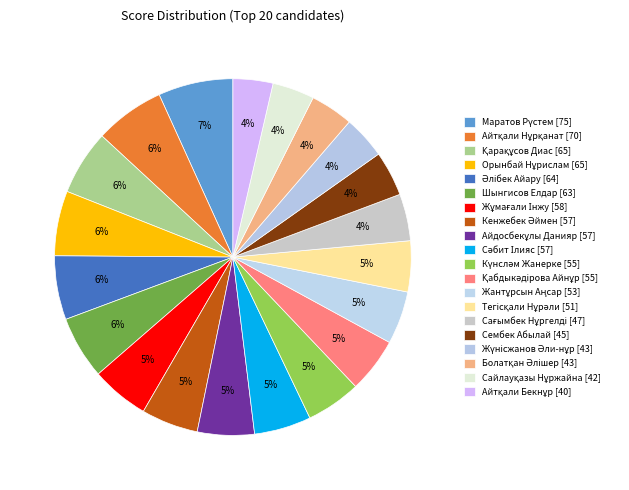

How many slices are in this pie chart?

20